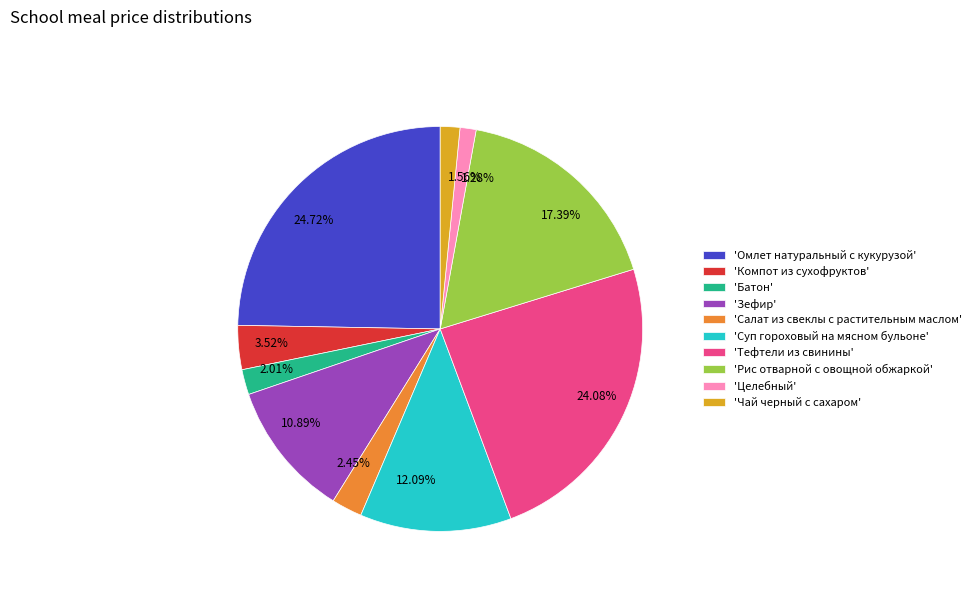

Does any single category account for the majority?

No